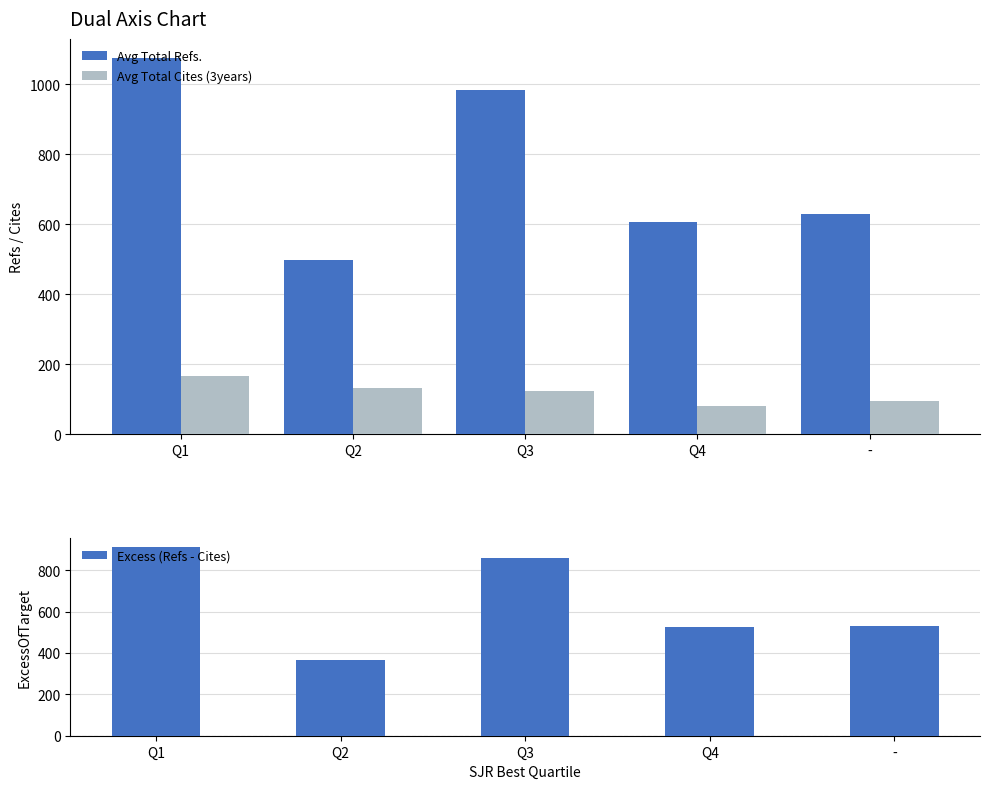

How many data points does each series have?

5